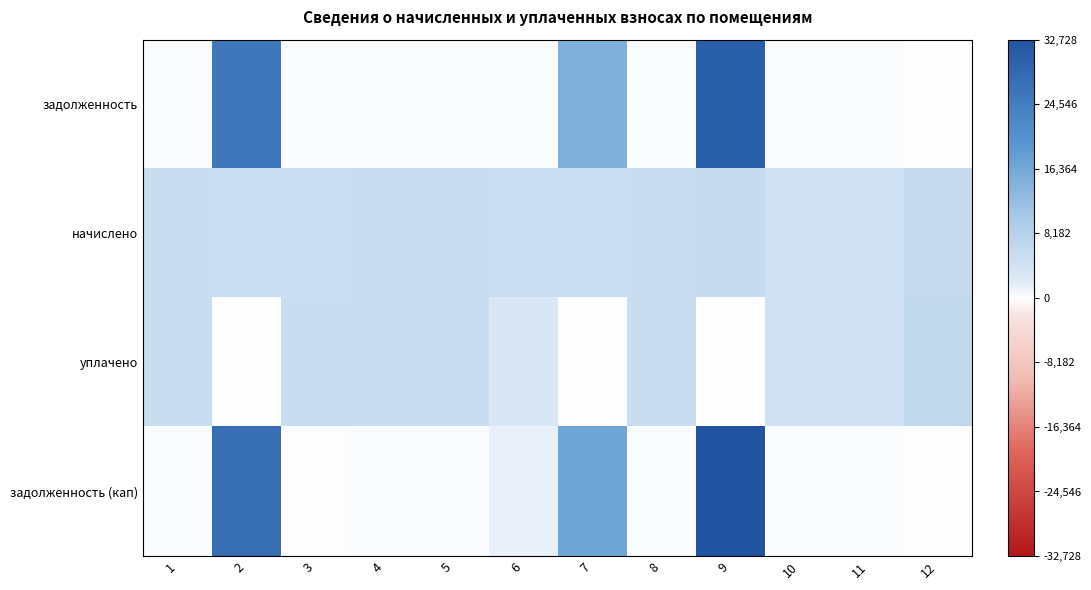

Reading left to right, what are all the values shown in this chart?

задолженность: 1=302.6	2=25699.6	3=406.3	4=304.8	5=302.6	6=305.3	7=15083.0	8=304.8	9=30580.4	10=257.2	11=256.8	12=0.0
начислено: 1=5267.4	2=4907.0	3=4875.1	4=5304.0	5=5267.4	6=4891.1	7=4883.2	8=5304.0	9=5738.3	10=4476.2	11=4468.9	12=5754.2
уплачено: 1=5236.2	2=0.0	3=5239.9	4=5272.6	5=5236.2	6=3000.0	7=0.0	8=5272.6	9=0.0	10=4449.8	11=4442.5	12=6184.8
задолженность (кап): 1=302.6	2=27526.8	3=0.0	4=304.8	5=302.6	6=1533.4	7=16677.3	8=304.8	9=32728.0	10=257.2	11=256.8	12=0.0